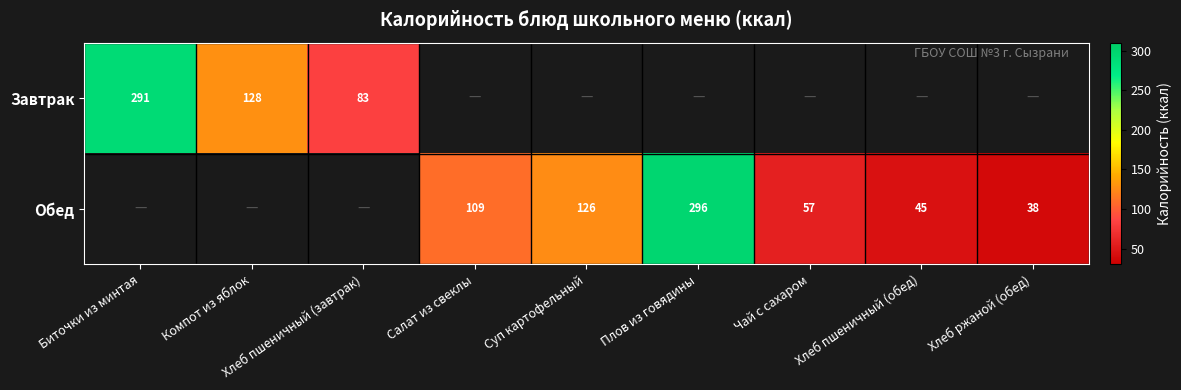

The value of Завтрак at Компот из яблок is 128. True or false?

True